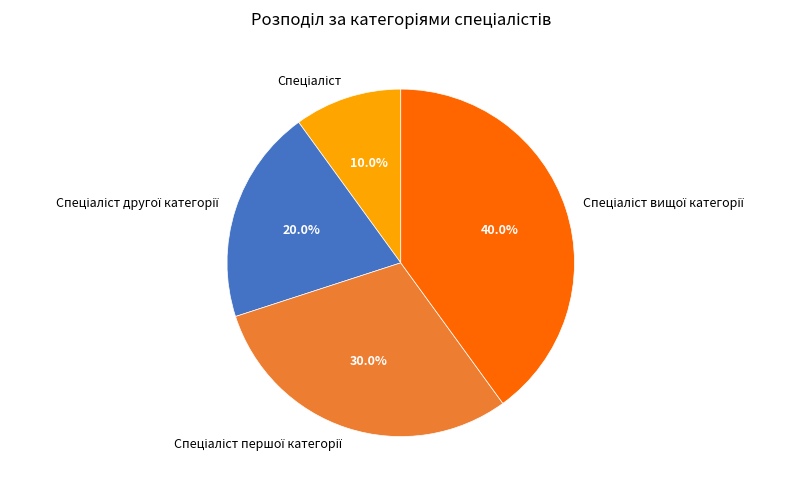

Is there a majority slice in this chart?

No